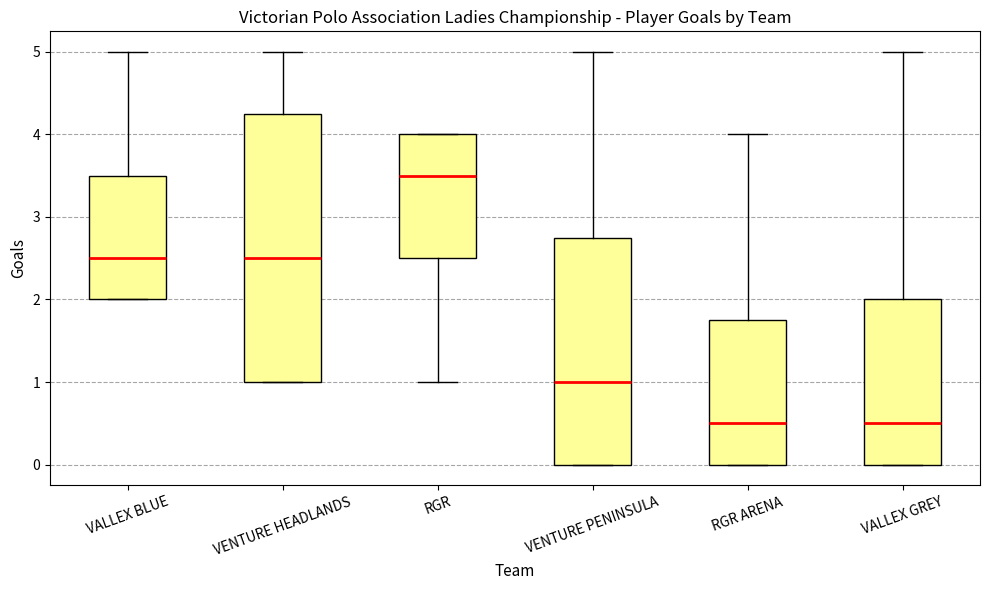

Reading left to right, transcribe this box plot: for each box, give where its median line is, the range the box spans, and where its two whiskers end, as read against the y-axis. The values are not printed on the chart, so give them approximately, as read against the axis.

VALLEX BLUE: median 2.5, box 2.0 to 3.5, whiskers 2.0 to 5.0
VENTURE HEADLANDS: median 2.5, box 1.0 to 4.3, whiskers 1.0 to 5.0
RGR: median 3.5, box 2.5 to 4.0, whiskers 1.0 to 4.0
VENTURE PENINSULA: median 1.0, box 0.0 to 2.8, whiskers 0.0 to 5.0
RGR ARENA: median 0.5, box 0.0 to 1.8, whiskers 0.0 to 4.0
VALLEX GREY: median 0.5, box 0.0 to 2.0, whiskers 0.0 to 5.0